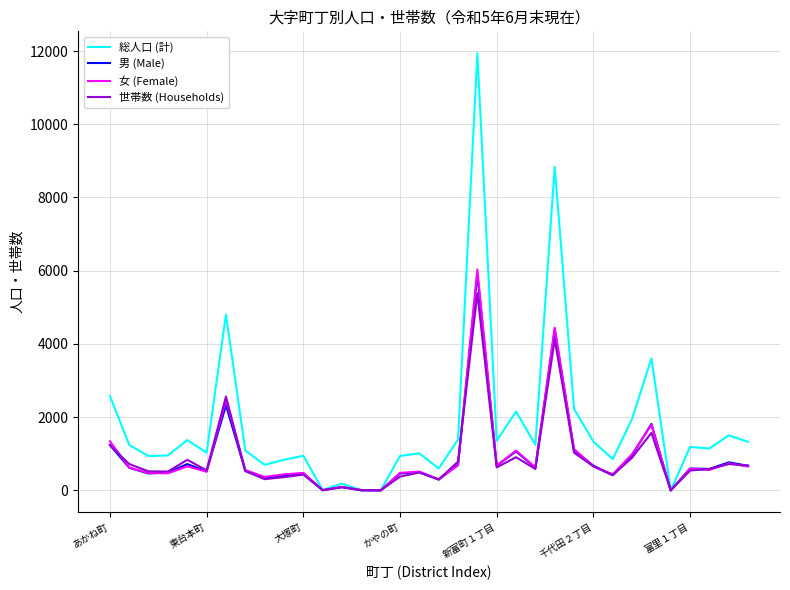

Is this an area chart (filled region under the line)?

No